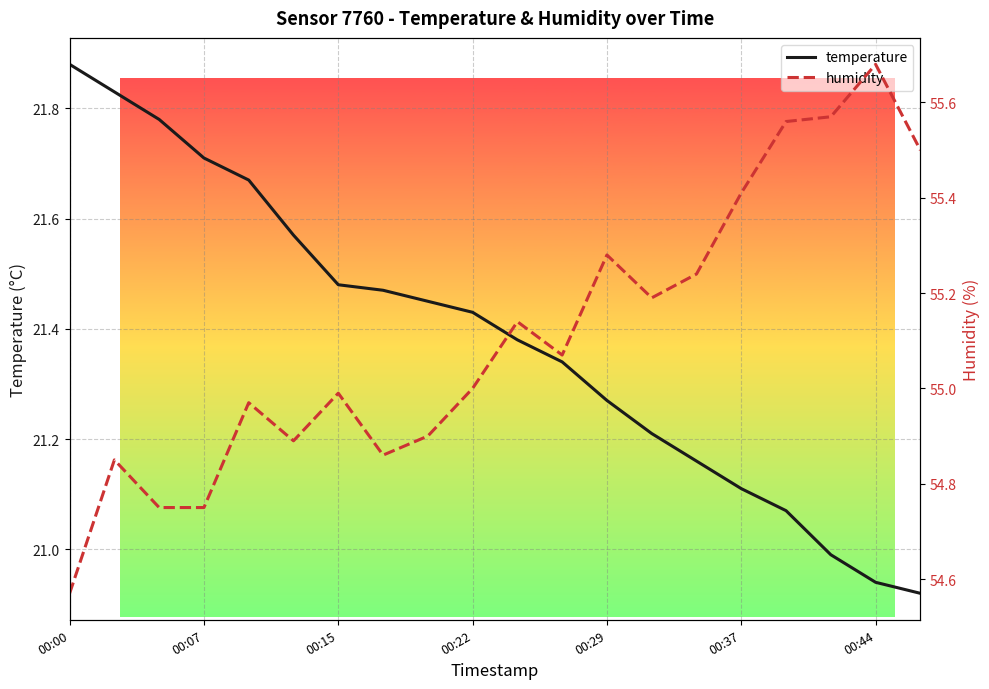

How many series are shown in this chart?

2